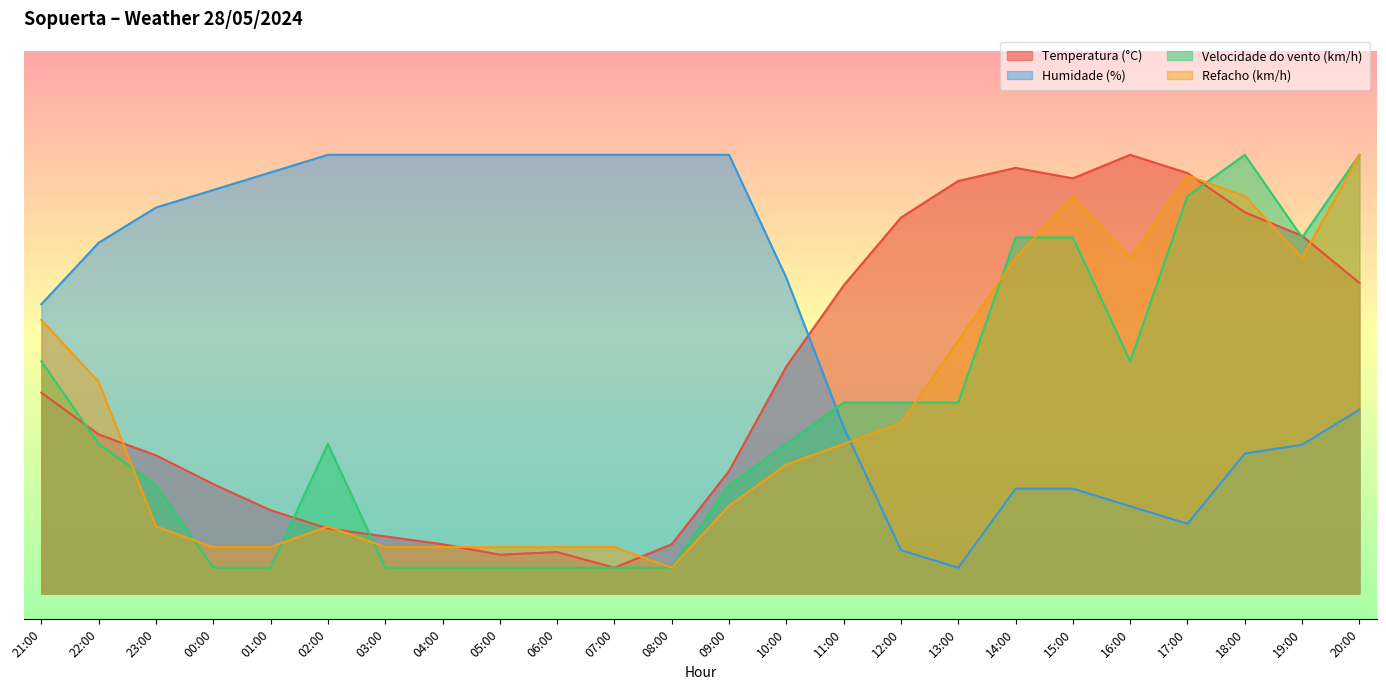

Does the chart have visible grid lines?

No